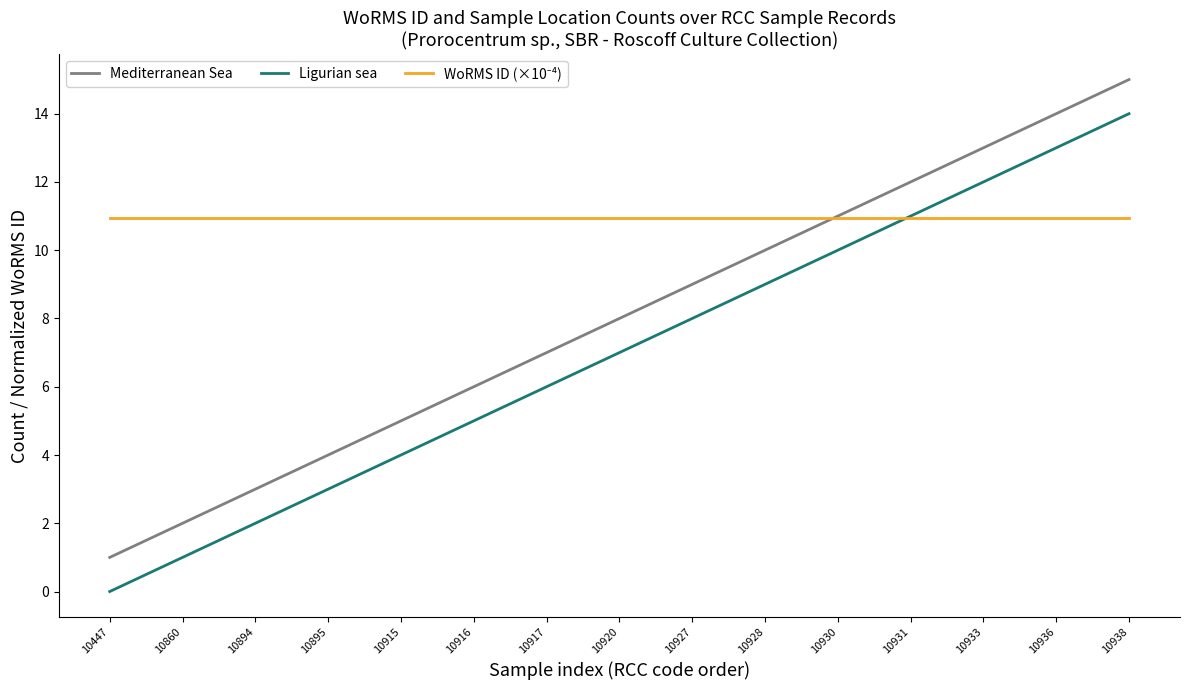

What is the greatest value displayed?

15.0